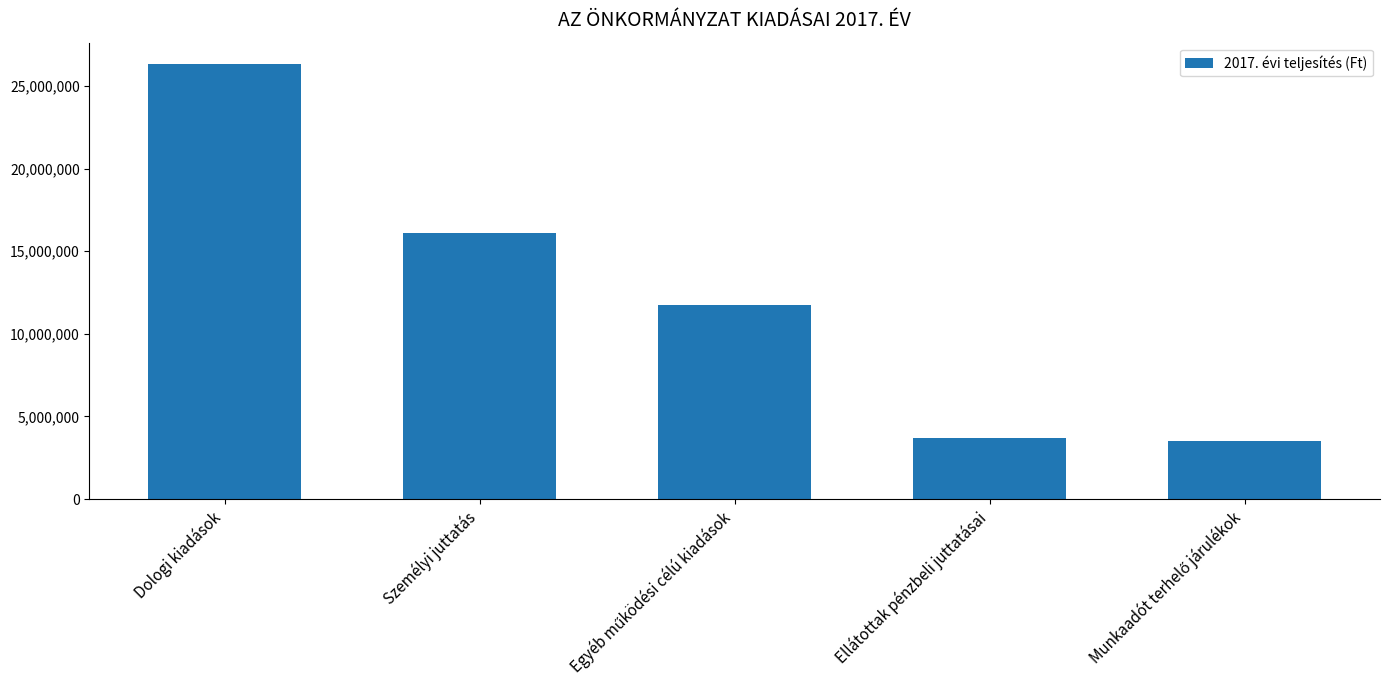

How many values are below 11715830?

2